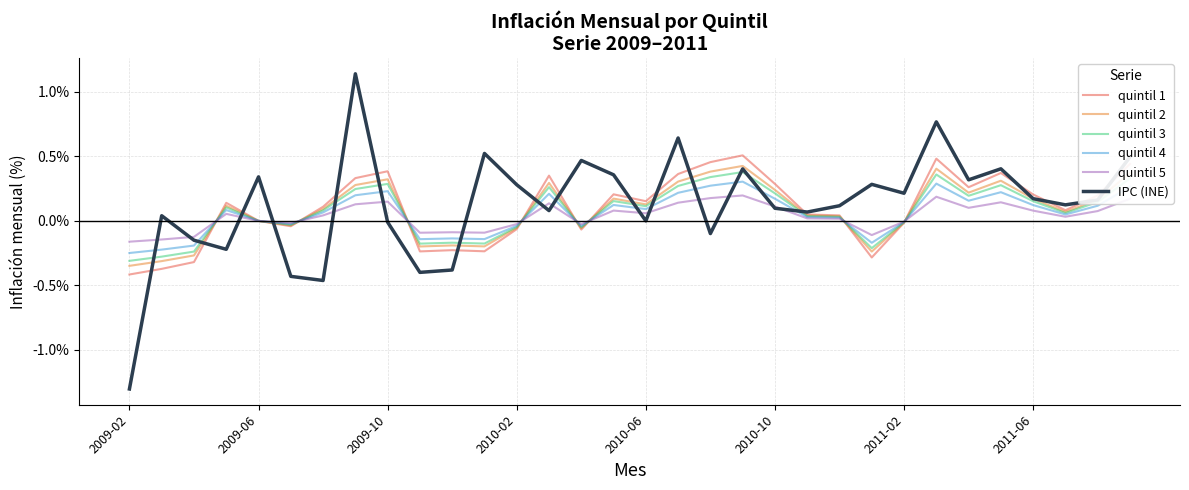

What is the smallest value displayed?

-1.3